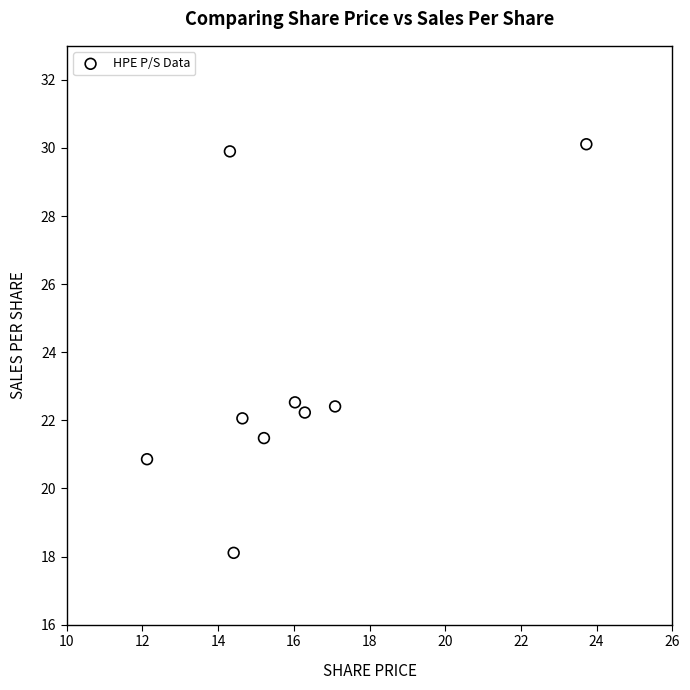

What is the average Y value?

23.3